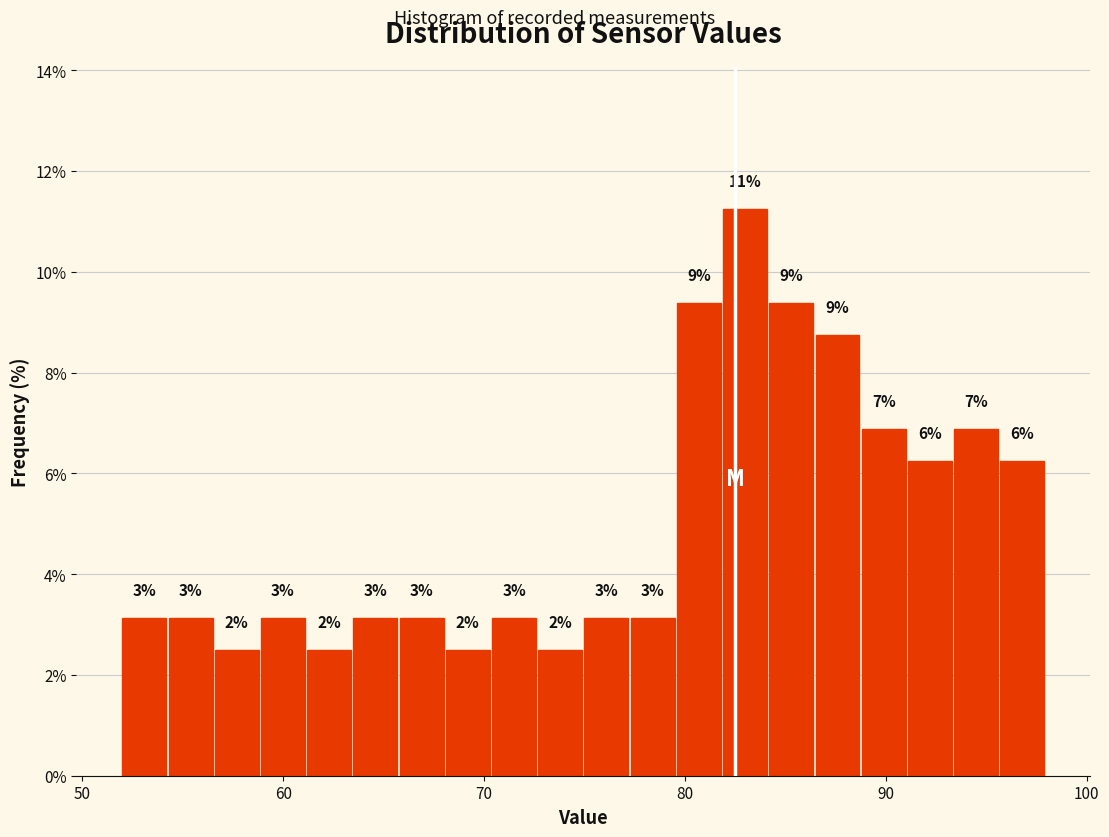

Around what value on the x-axis is the tallest bar? Give the approximate position of its centre, as read against the axis.

83